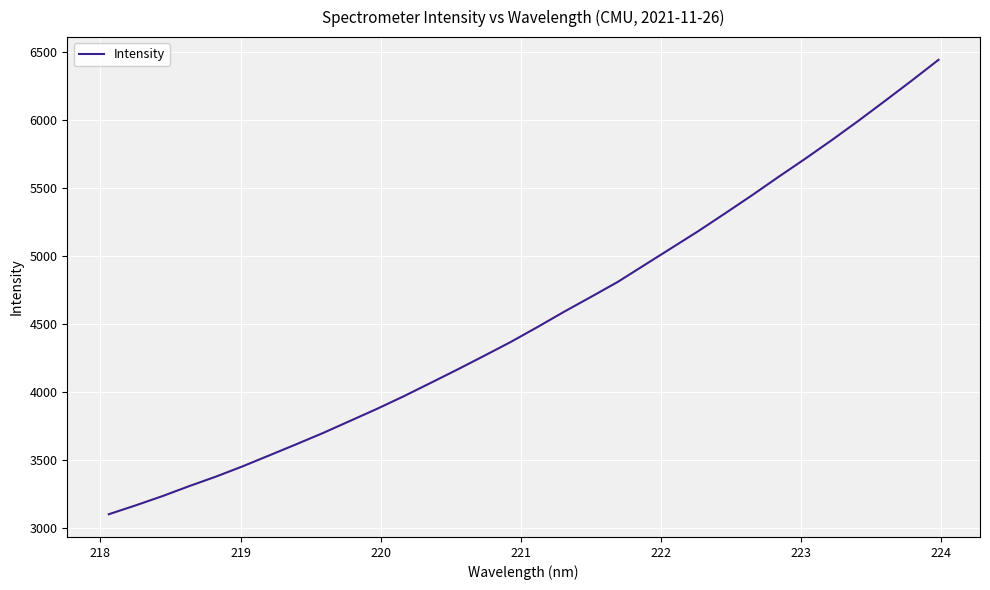

What is the maximum value shown in the chart?

6442.7